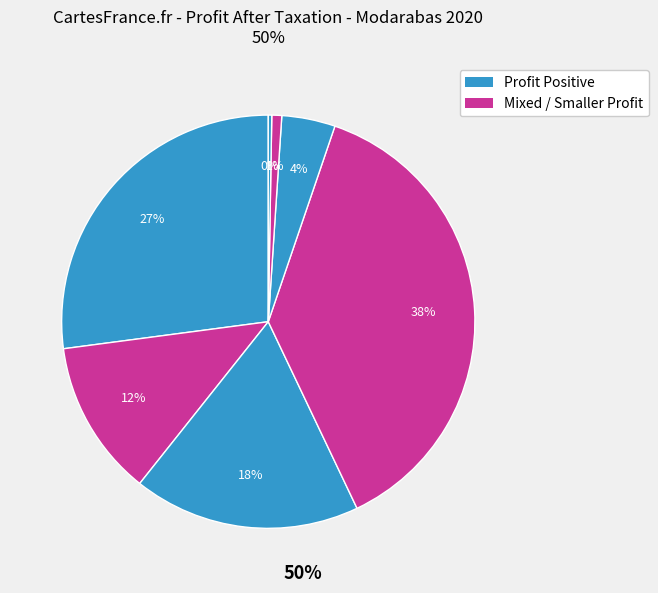

How many segments does this pie chart have?

7